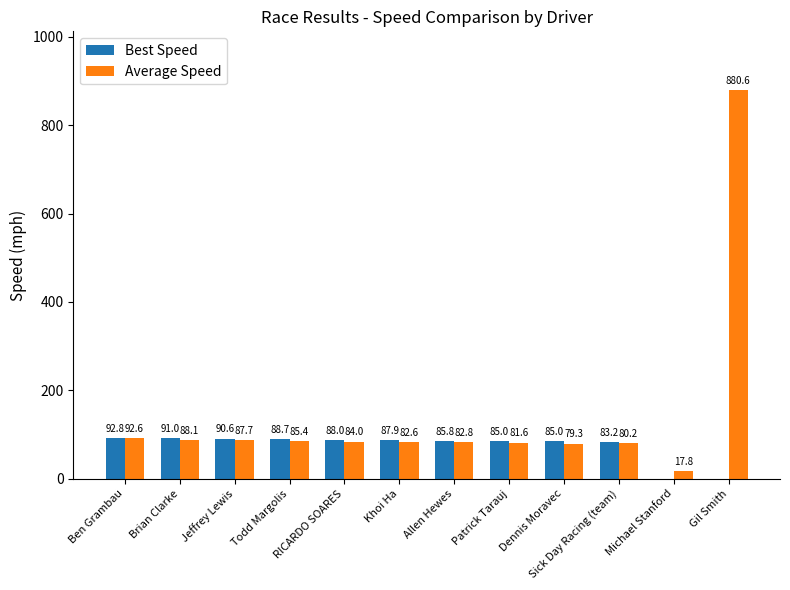

True or false: Best Speed has a value of 87.9 at Khoi Ha.

True